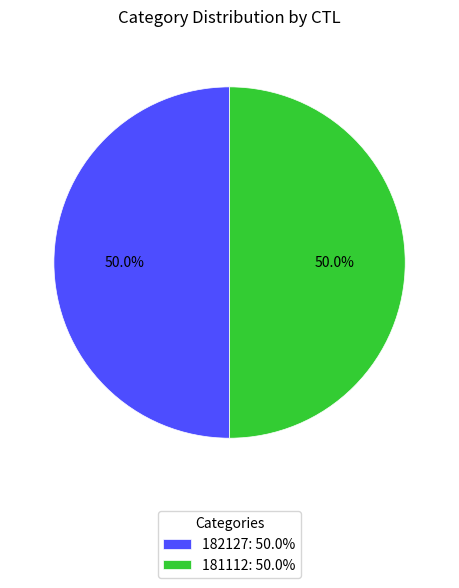

How much of the chart is everything except 181112: 50.0%?

50.0%